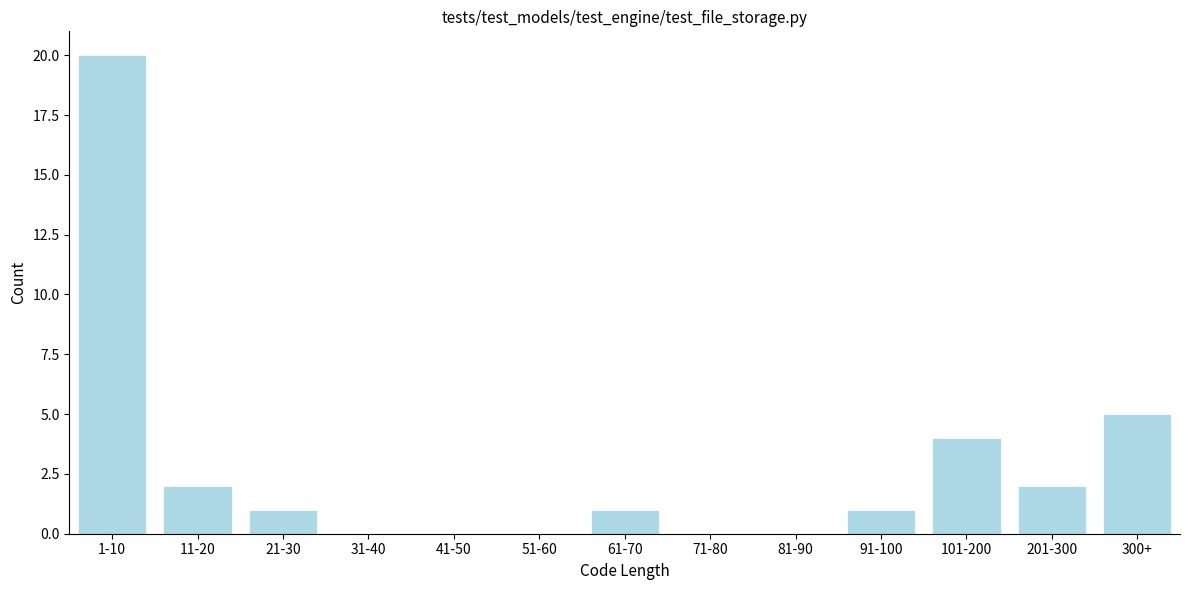

Reading left to right, transcribe all the data shown in this chart.

1-10=20	11-20=2	21-30=1	31-40=0	41-50=0	51-60=0	61-70=1	71-80=0	81-90=0	91-100=1	101-200=4	201-300=2	300+=5